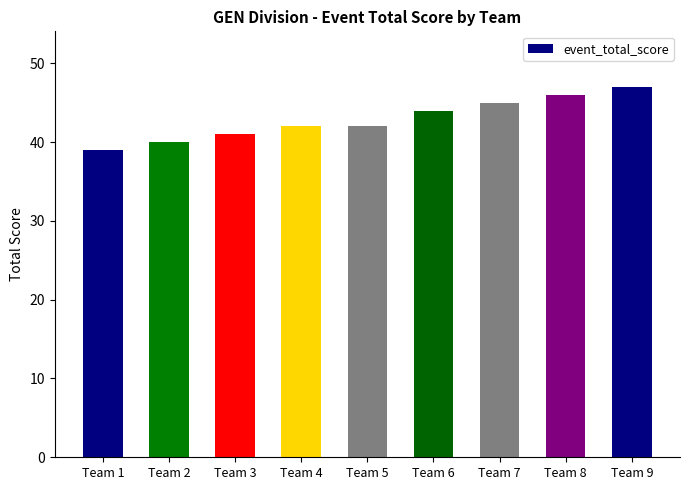

What is the difference between the values at Team 3 and Team 7?

4